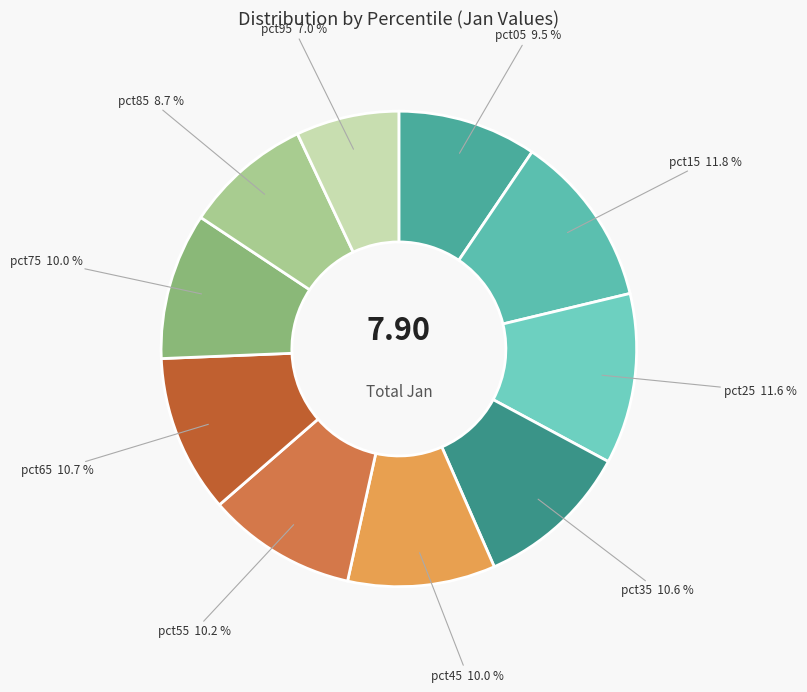

How many slices are in this pie chart?

10